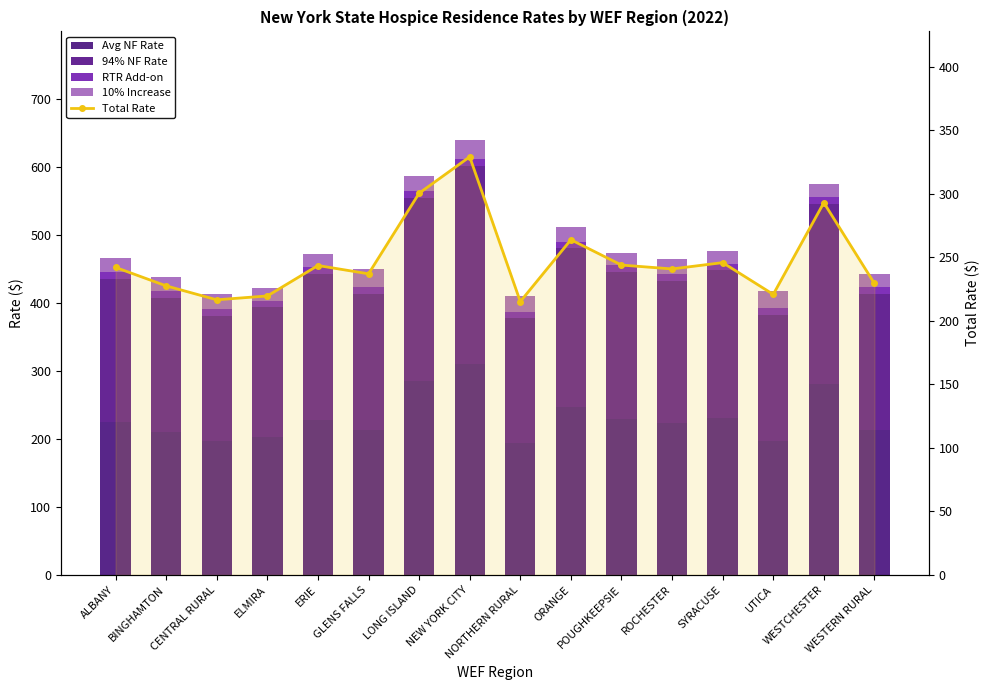

What is the label of the 14th bar from the left?

UTICA